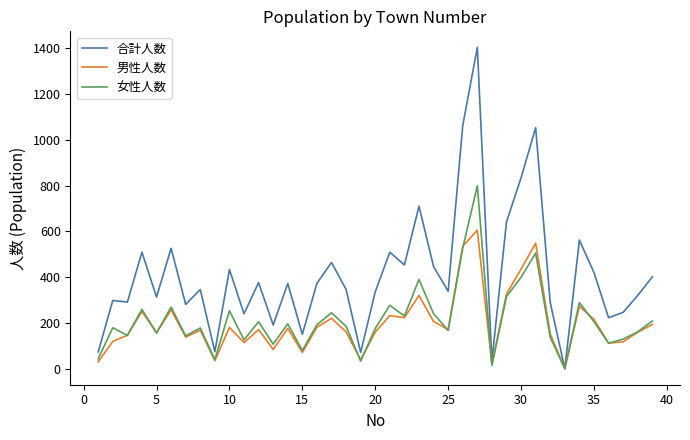

What is the average value of the 男性人数 series?

197